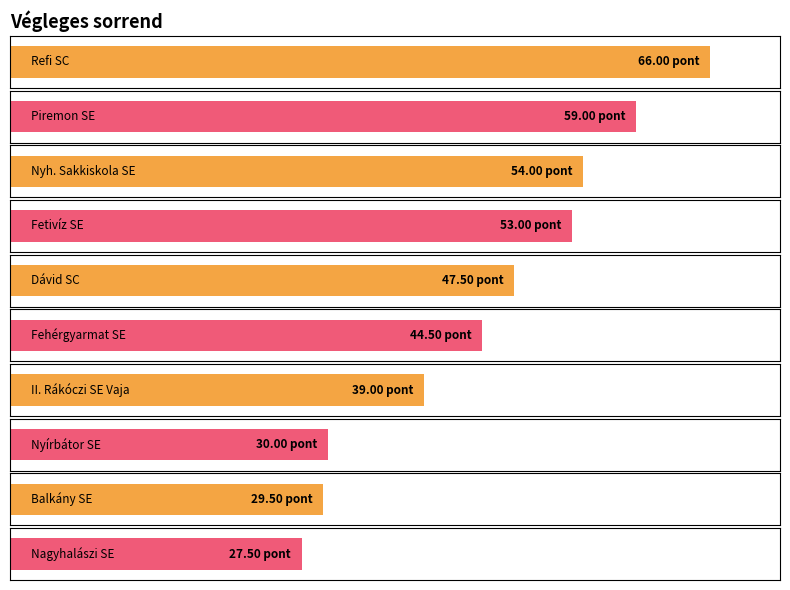

What is the difference between the second highest and minimum values?

31.5